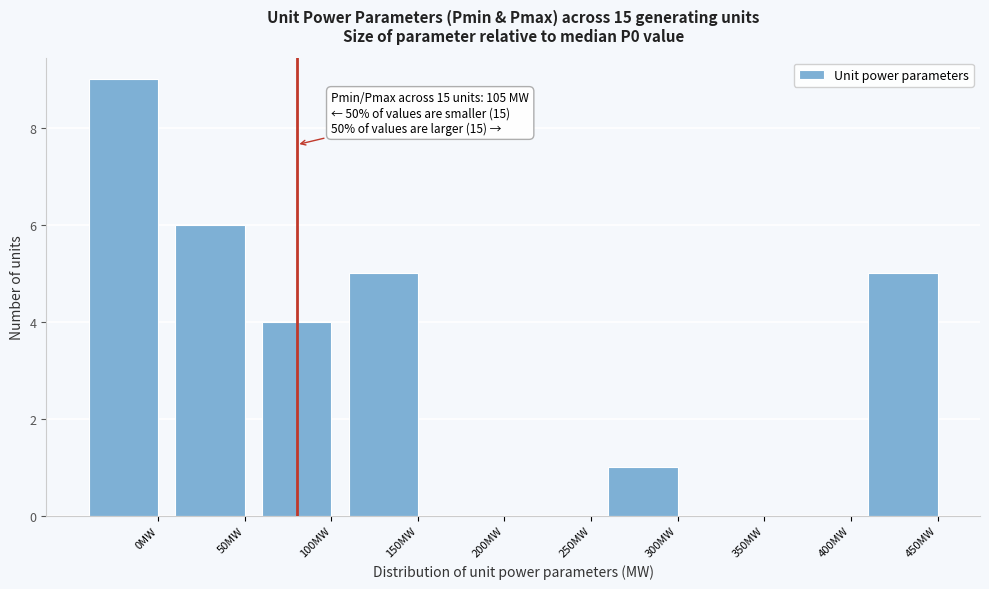

Reading left to right, list all the values displayed in this chart.

0MW=9	50MW=6	100MW=4	150MW=5	200MW=0	250MW=0	300MW=1	350MW=0	400MW=0	450MW=5